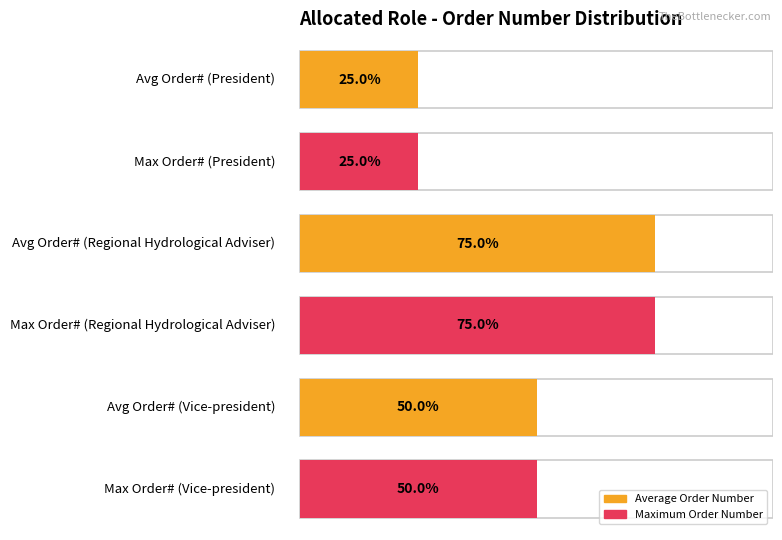

Does the chart contain stacked bars?

No